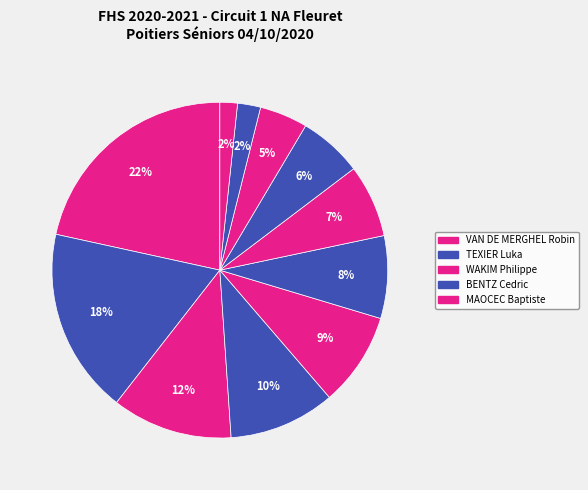

How many slices are in this pie chart?

11